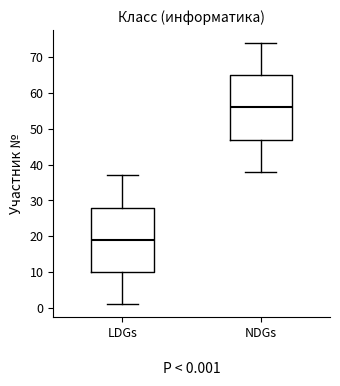

Which box has the lowest median line?

LDGs